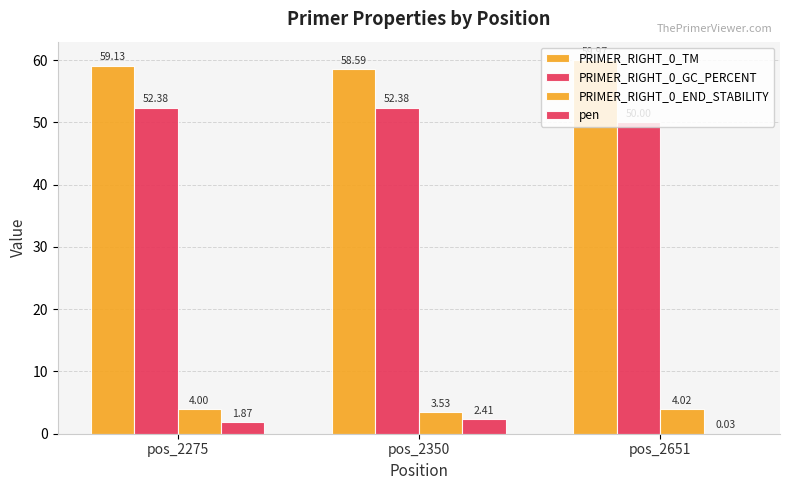

What is the total value across all series at pos_2651?

114.0